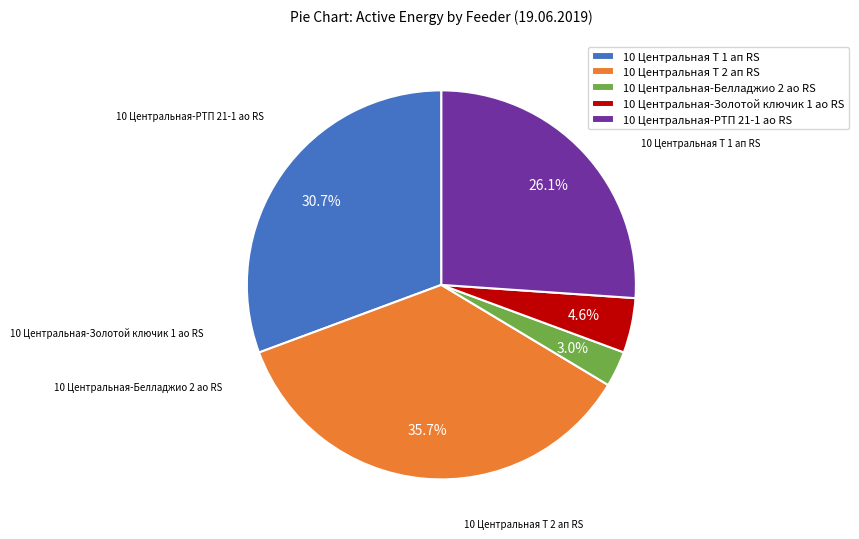

To the nearest percent, what is the difference between the largest and smallest slice percentages?

33%